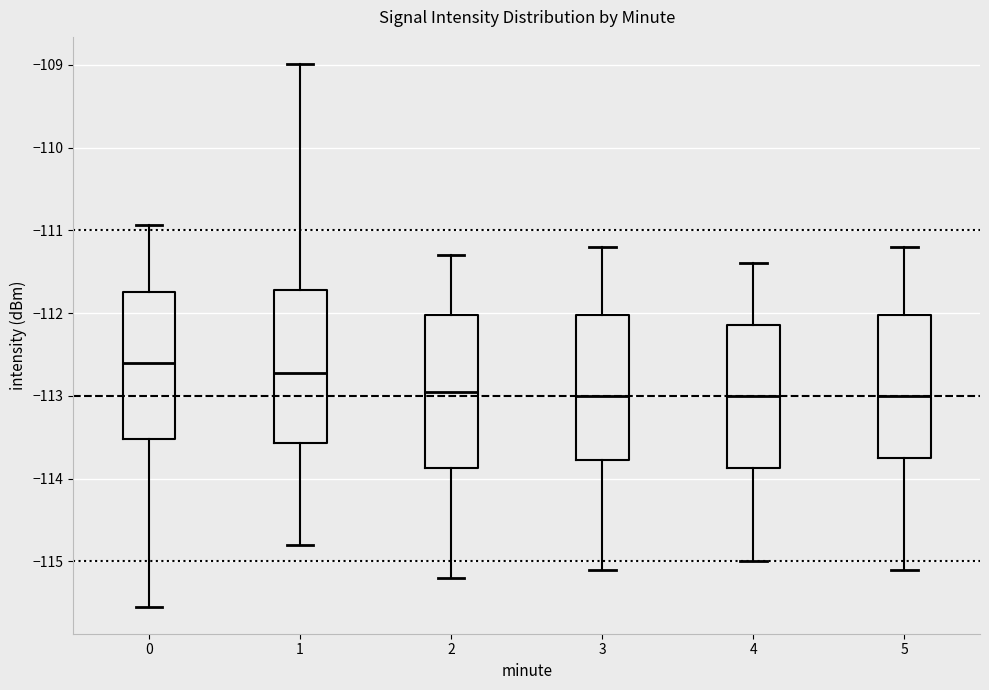

Reading left to right, read every box against the y-axis: the position of its median line, the range the box covers, and the ends of its whiskers. The values are not printed on the chart, so give them approximately, as read against the axis.

0: median -112.6, box -113.5 to -111.7, whiskers -115.5 to -110.9
1: median -112.7, box -113.6 to -111.7, whiskers -114.8 to -109.0
2: median -112.9, box -113.9 to -112.0, whiskers -115.2 to -111.3
3: median -113.0, box -113.8 to -112.0, whiskers -115.1 to -111.2
4: median -113.0, box -113.9 to -112.1, whiskers -115.0 to -111.4
5: median -113.0, box -113.7 to -112.0, whiskers -115.1 to -111.2